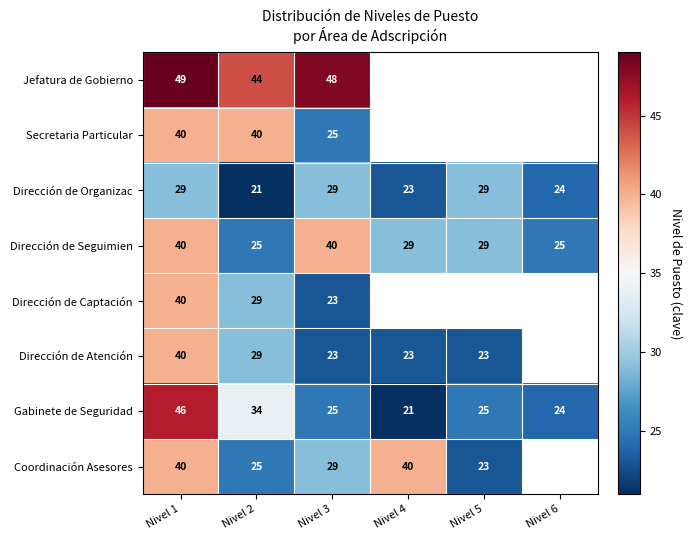

What is the minimum value for Gabinete de Seguridad?

21